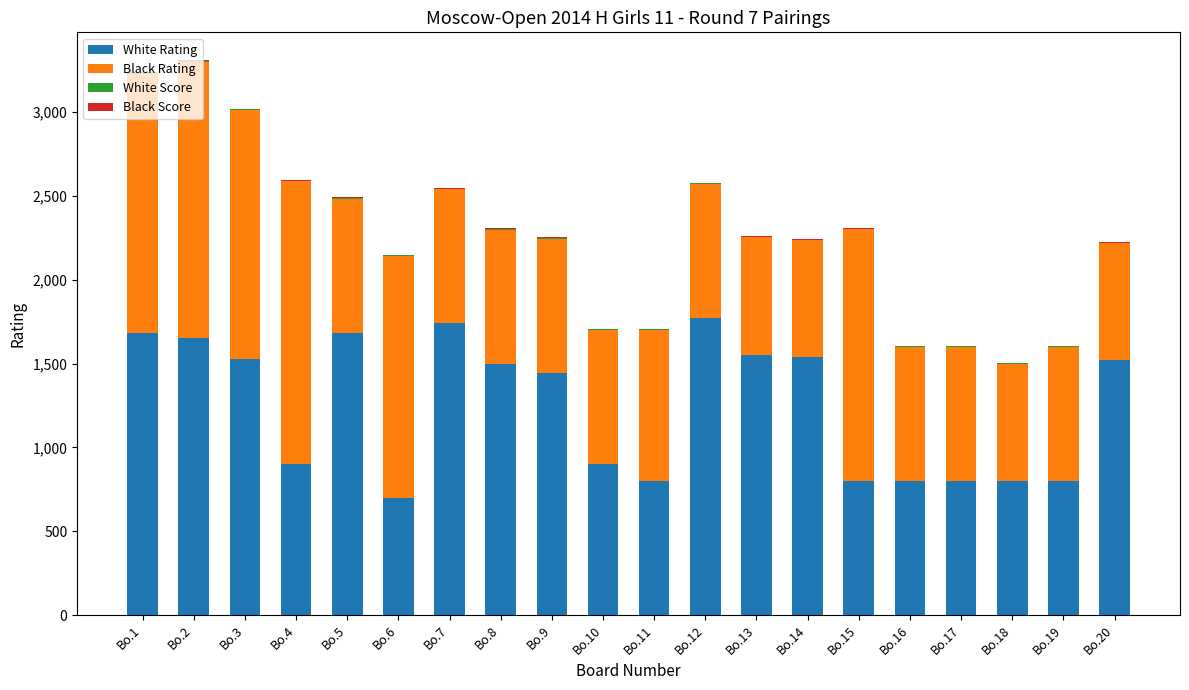

What is the highest value of the White Rating series?

1773